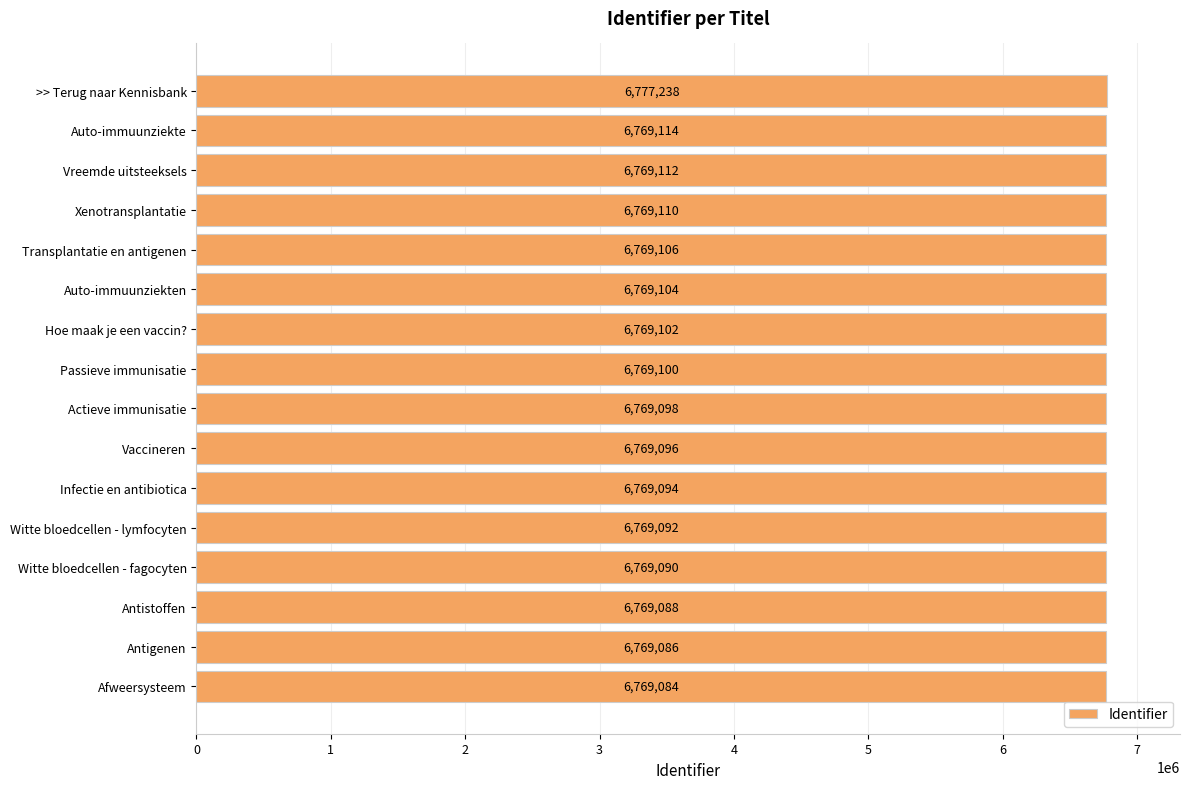

Reading bottom to top, extract all data points from this chart.

Afweersysteem=6769084	Antigenen=6769086	Antistoffen=6769088	Witte bloedcellen - fagocyten=6769090	Witte bloedcellen - lymfocyten=6769092	Infectie en antibiotica=6769094	Vaccineren=6769096	Actieve immunisatie=6769098	Passieve immunisatie=6769100	Hoe maak je een vaccin?=6769102	Auto-immuunziekten=6769104	Transplantatie en antigenen=6769106	Xenotransplantatie=6769110	Vreemde uitsteeksels=6769112	Auto-immuunziekte=6769114	>> Terug naar Kennisbank=6777238